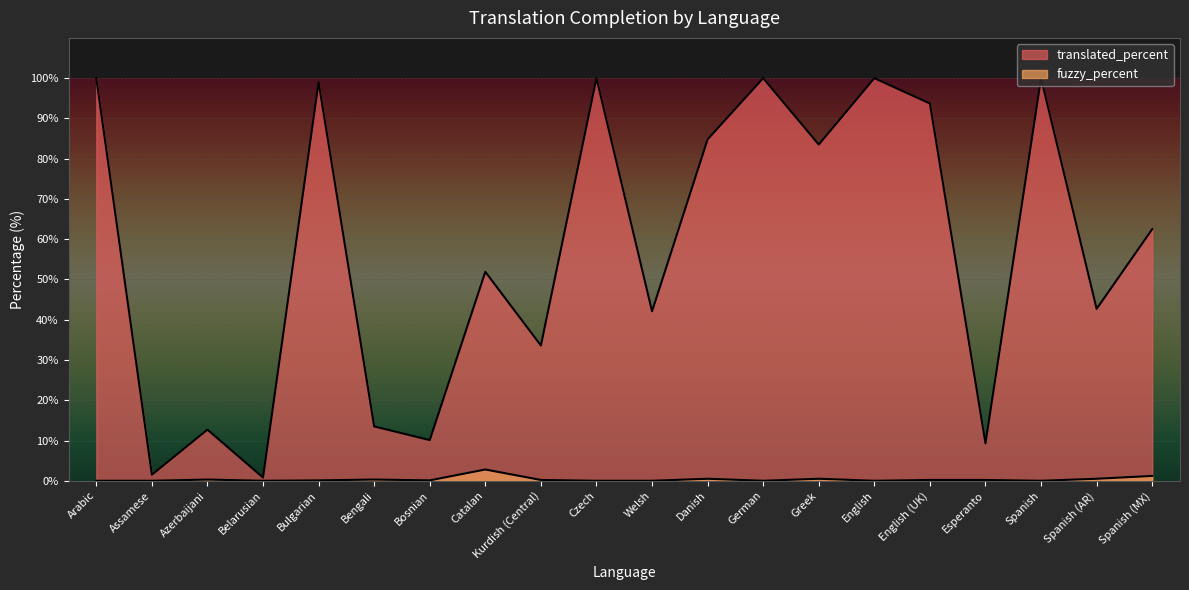

What is the average value of the translated_percent series?

57.1